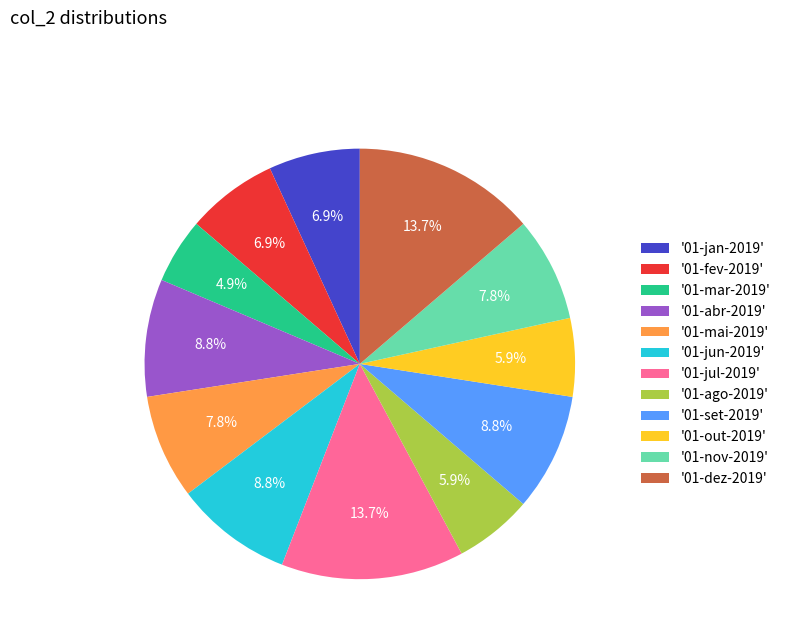

What portion of the pie excludes '01-ago-2019'?

94.1%